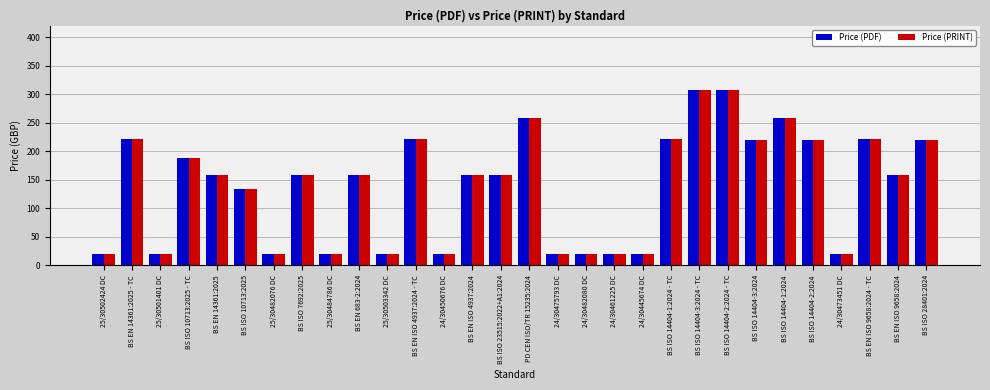

What is the label of the 12th bar from the left?

BS EN ISO 4937:2024 - TC